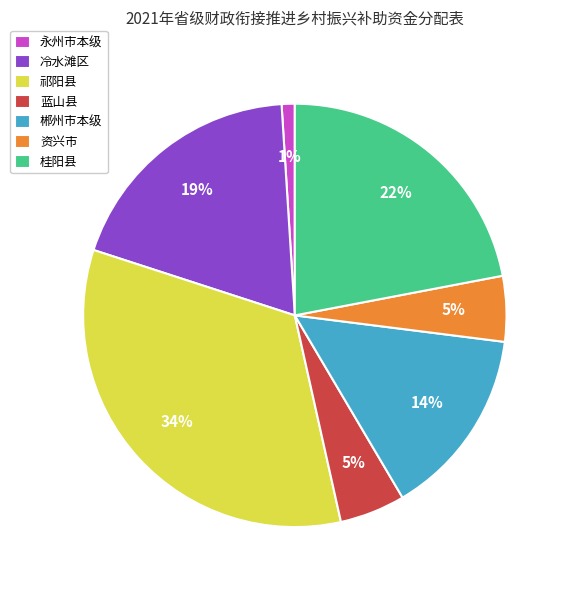

To the nearest percent, what is the average slice percentage?

14%